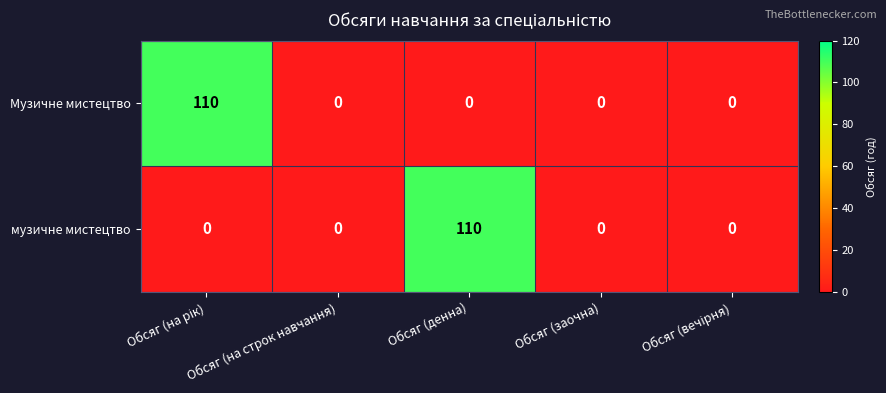

What is the approximate value of музичне мистецтво at Обсяг (денна), to the nearest 10?

110